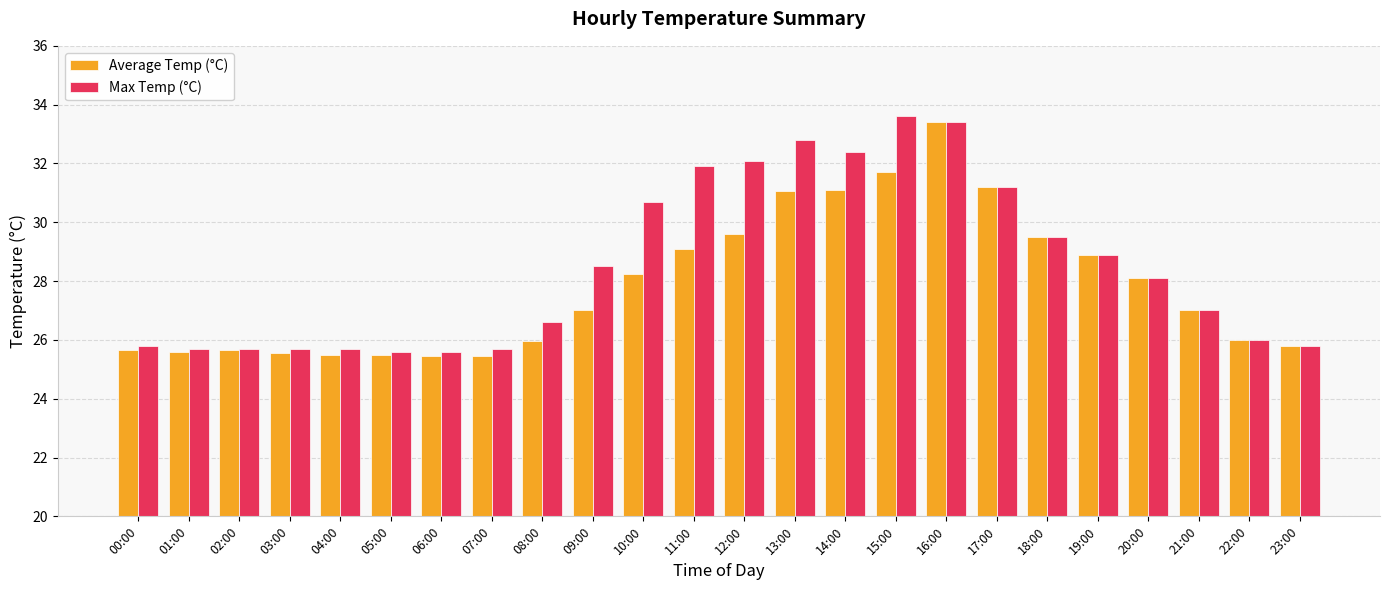

What is the average value of the Max Temp (°C) series?

28.5